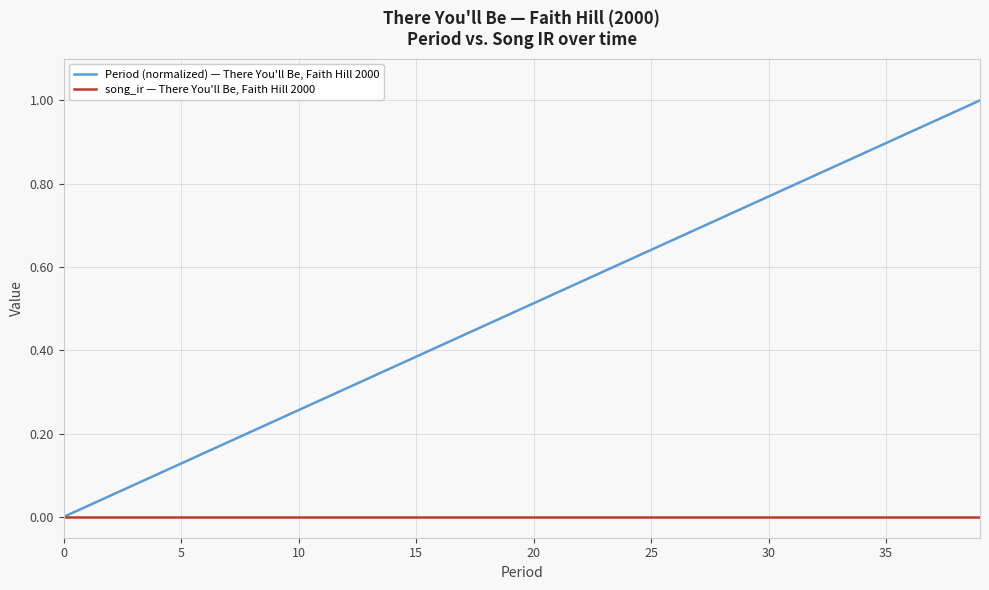

Which series has the widest spread of values?

Period (normalized) — There You'll Be, Faith Hill 2000